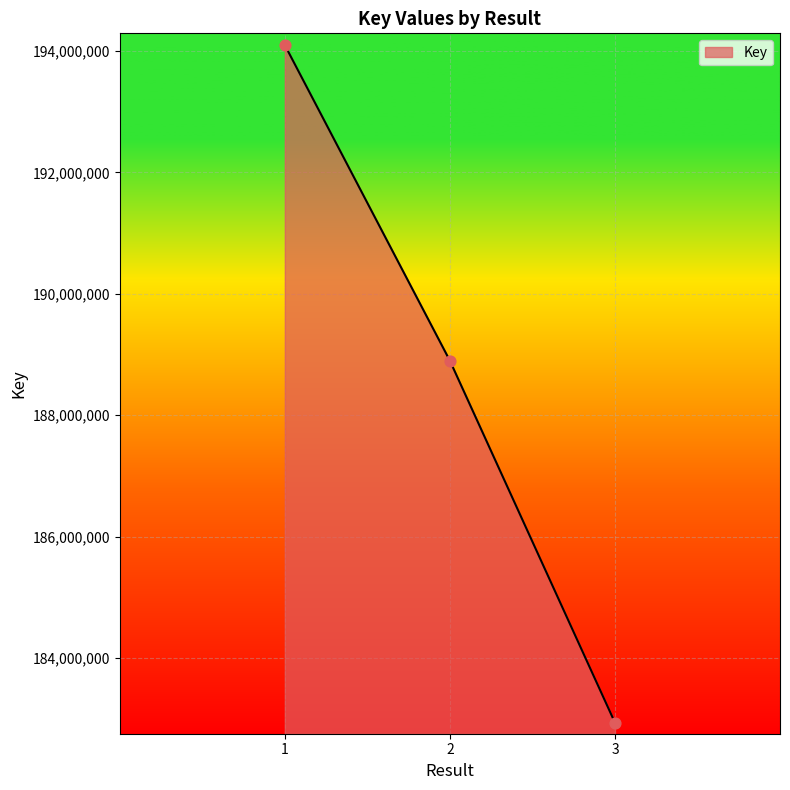

What is the change in value from 1 to 3?

-11161198